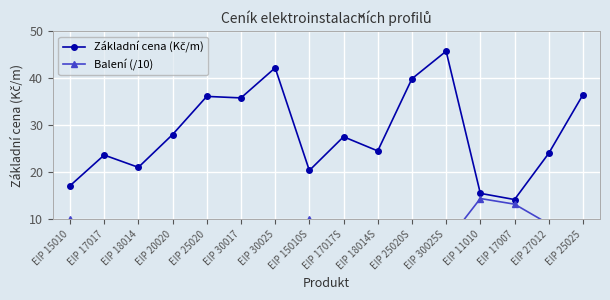

Is the value of Základní cena (Kč/m) at EIP 17017S greater than the value of Balení (/10) at EIP 17017?

Yes